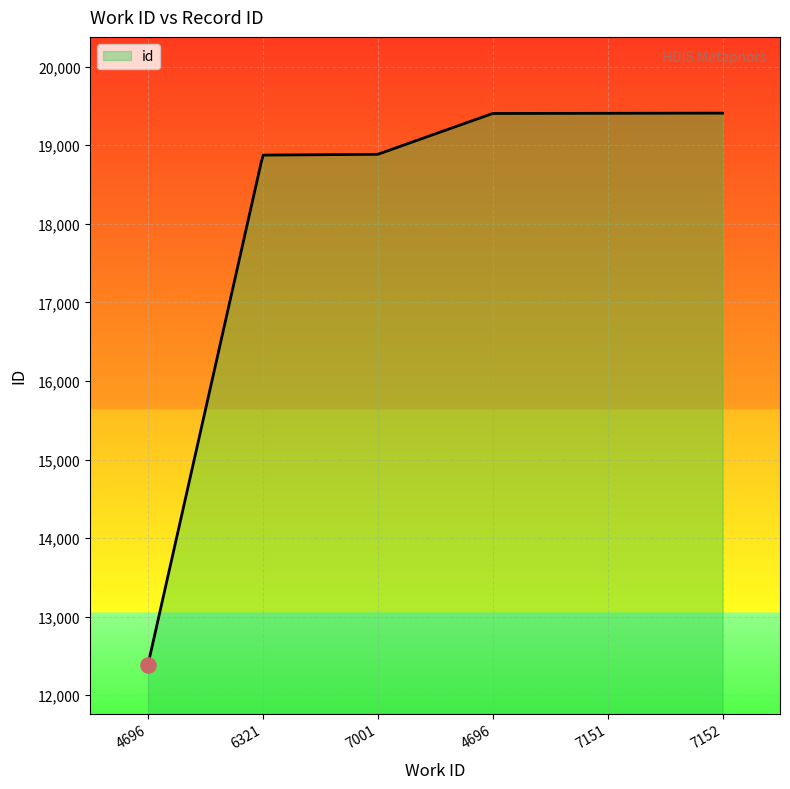

What is the smallest value displayed?

12386.0